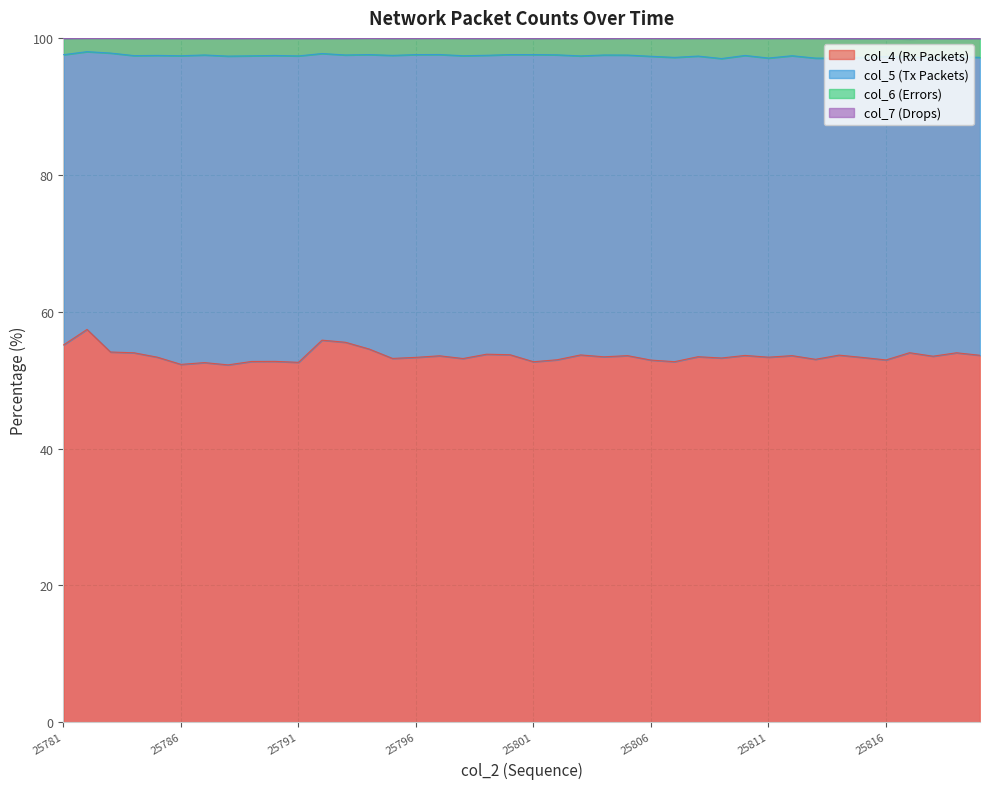

What is the highest value of the col_4 (Rx Packets) series?

57.4